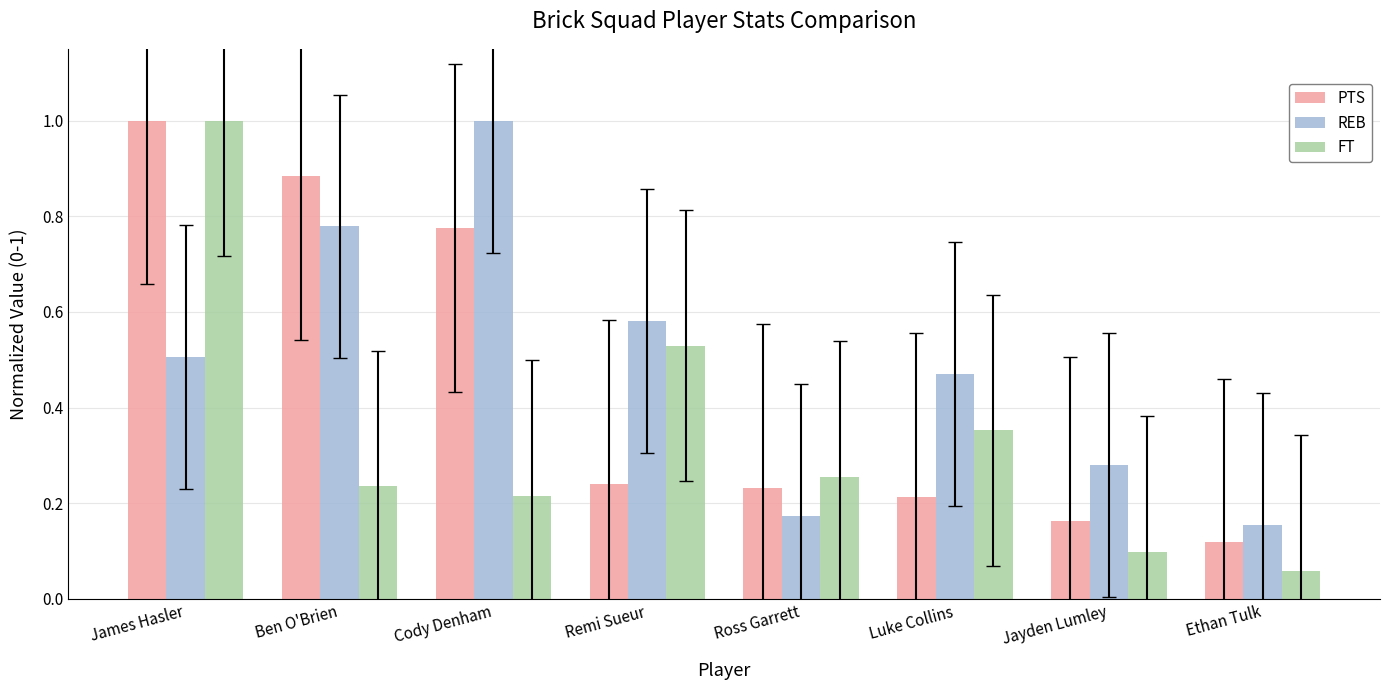

Which series has the widest spread of values?

FT